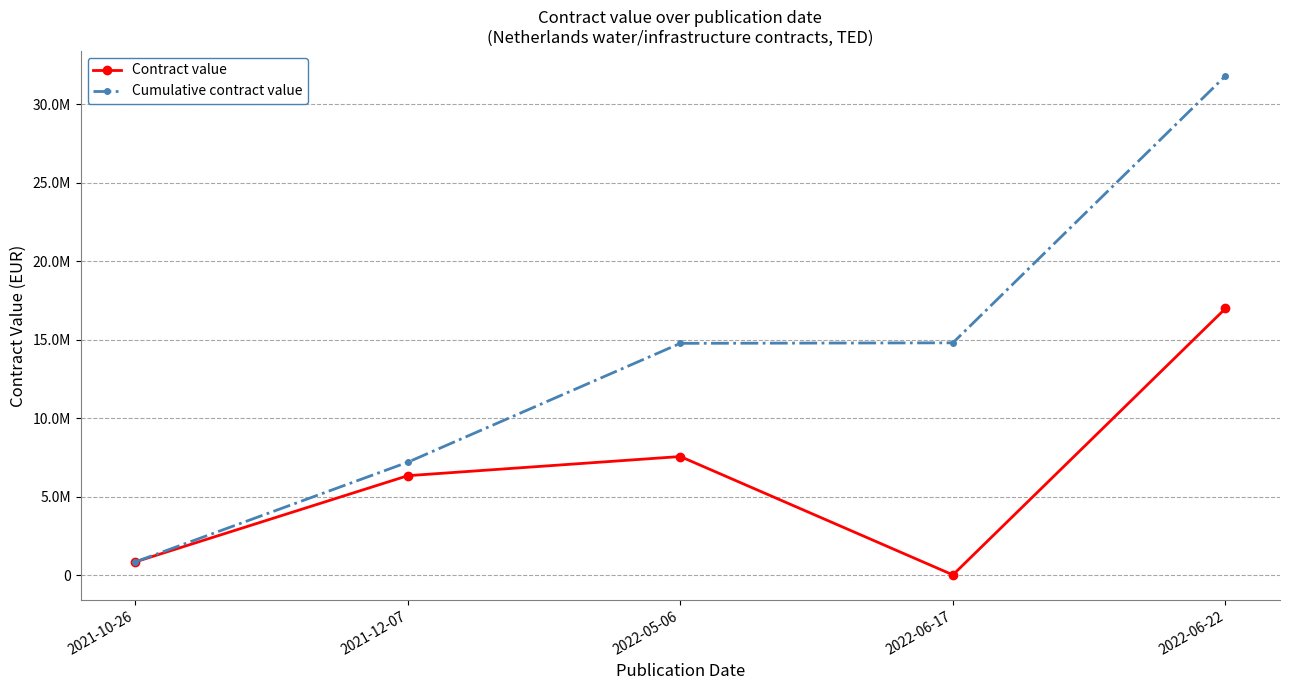

Does the chart have visible grid lines?

Yes